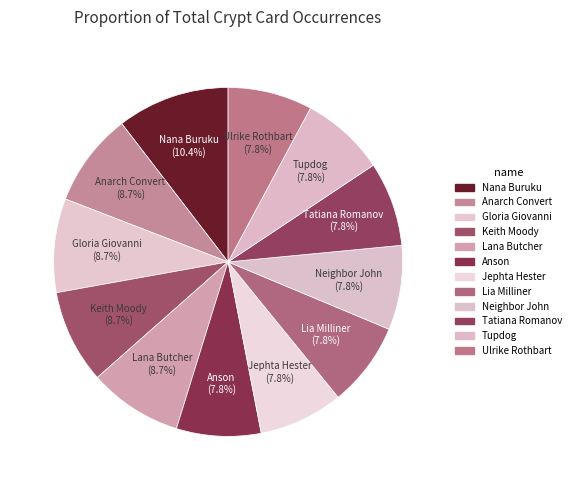

True or false: Anarch Convert accounts for 9% of the total.

True